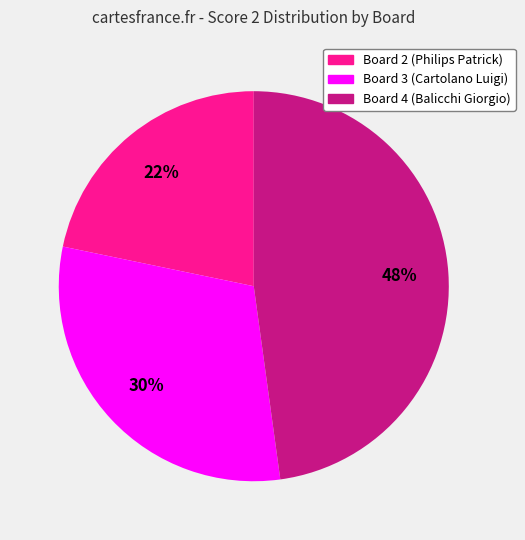

To the nearest percent, what is the average slice percentage?

33%